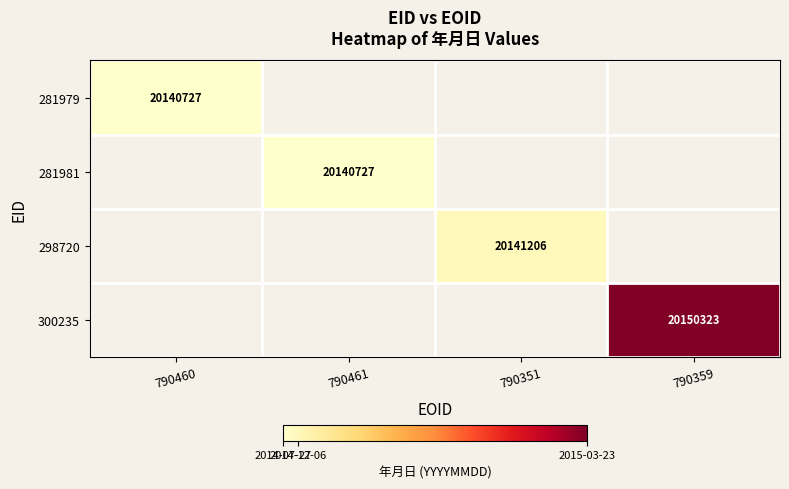

The 300235 series shows 20150323 at 790359. True or false?

True